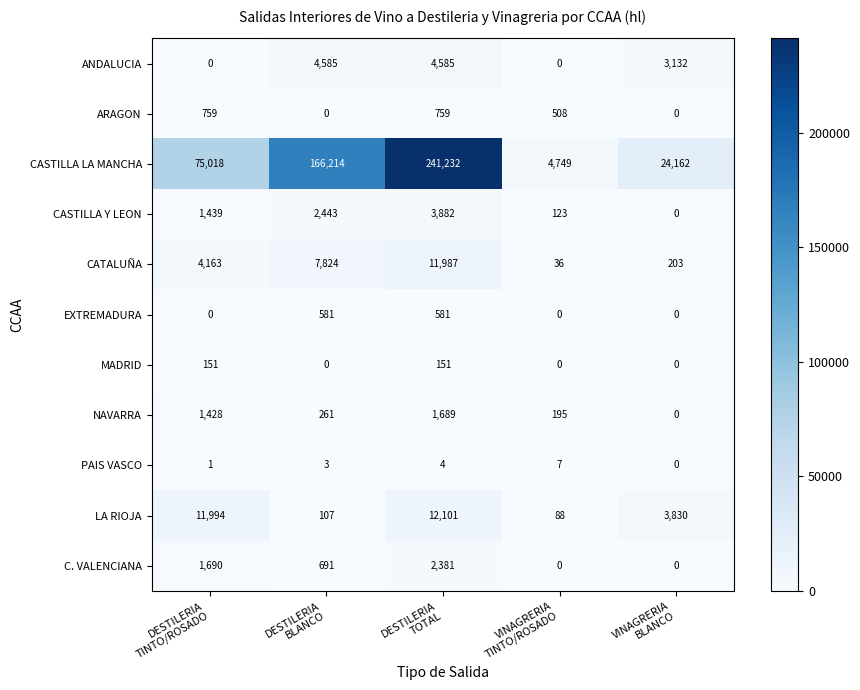

Which series has the largest total across all categories?

CASTILLA LA MANCHA